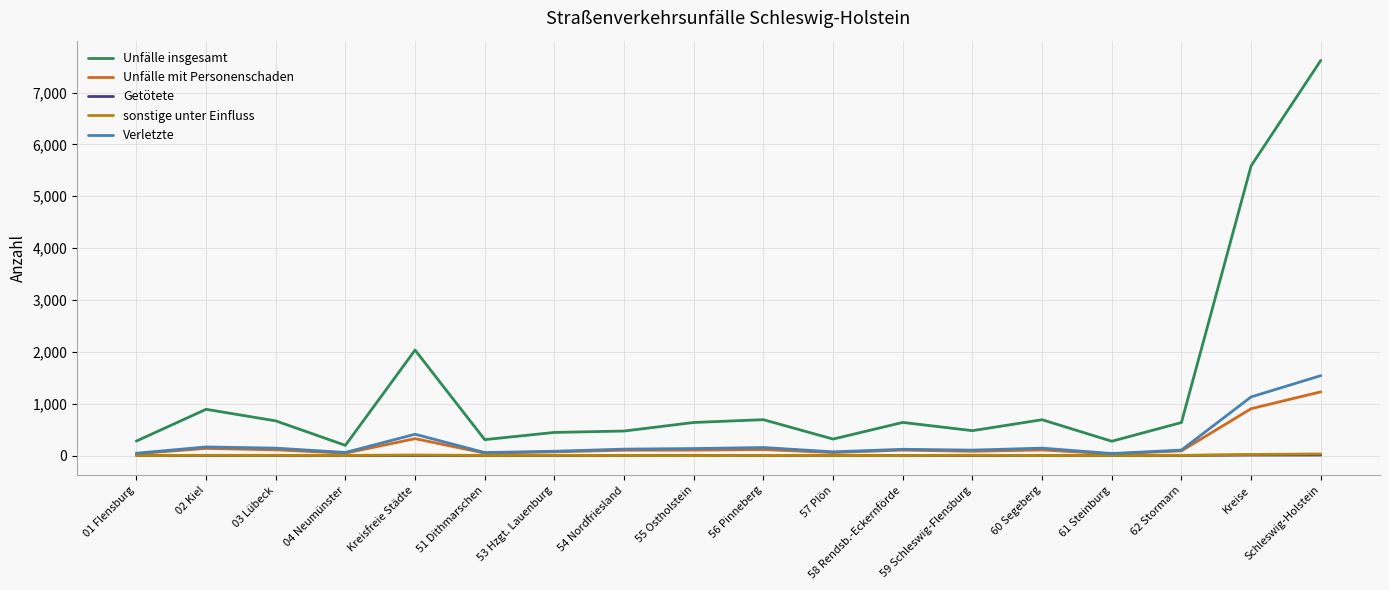

True or false: Unfälle insgesamt and sonstige unter Einfluss cross at least once.

False